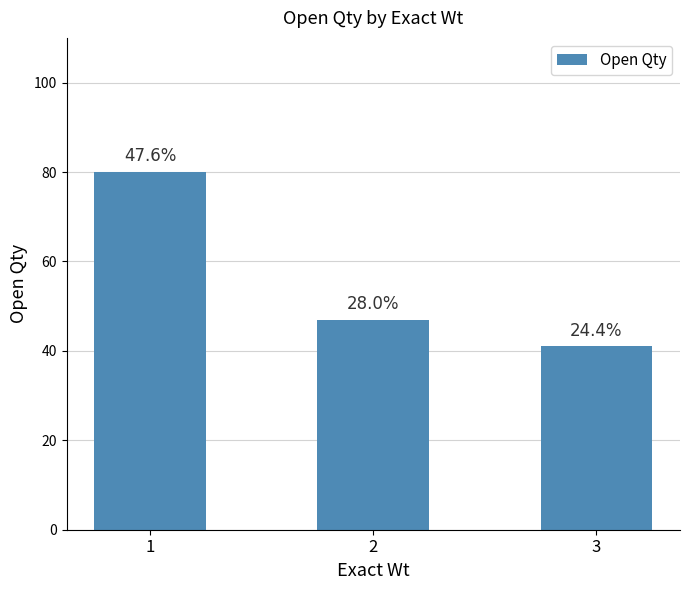

List the labels in order of value, smallest first.

3, 2, 1